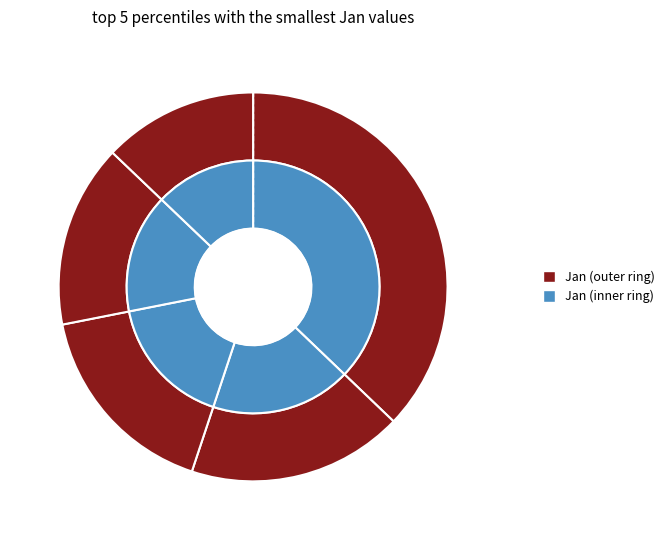

Rank the categories by value from highest to lowest.

pct05, pct15, pct25, pct35, pct45